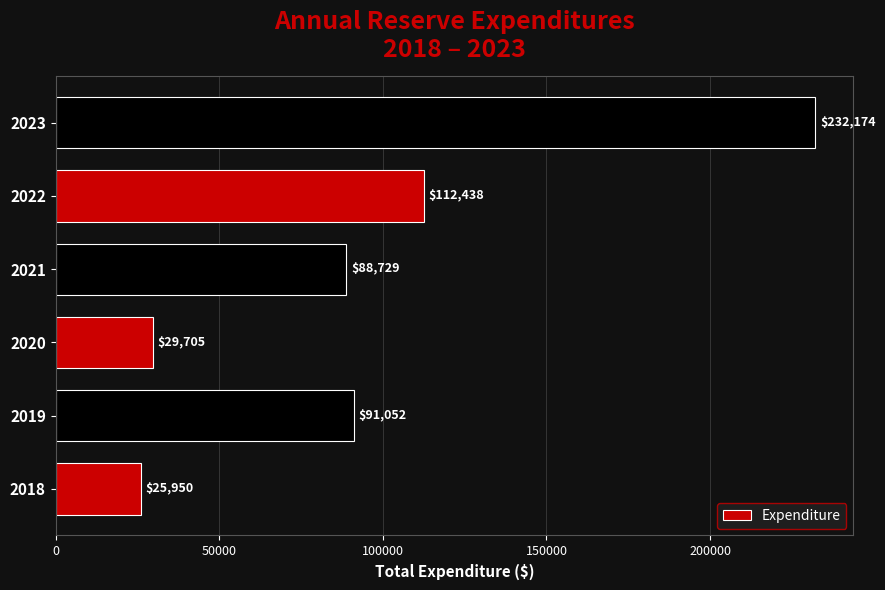

Approximately how many times larger is the value at 2022 compared to 2019?

1.2